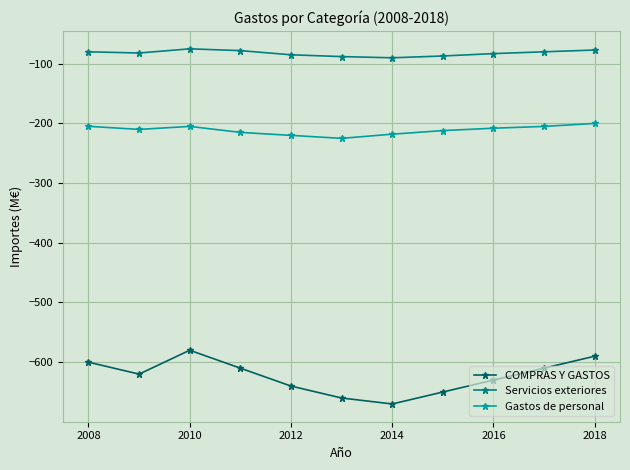

Rank the series by their maximum value, from lowest to highest.

COMPRAS Y GASTOS, Gastos de personal, Servicios exteriores